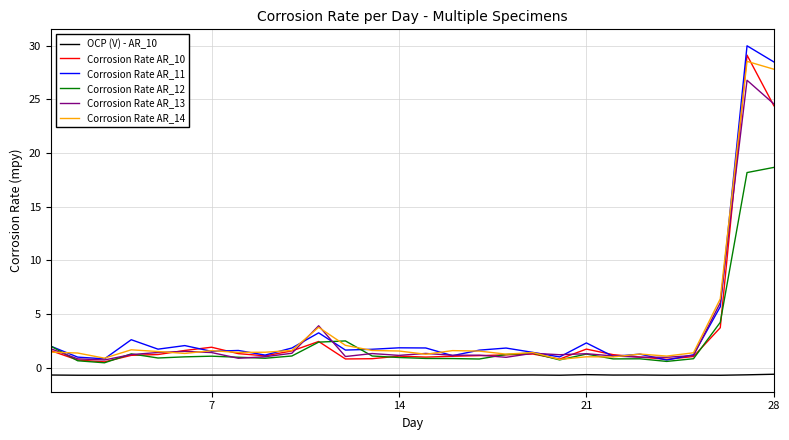

What is the average value of the Corrosion Rate AR_13 series?

3.2